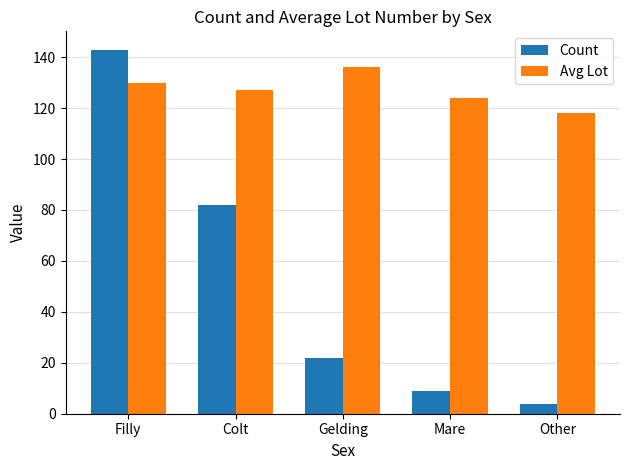

What is the sum of all Avg Lot values?

635